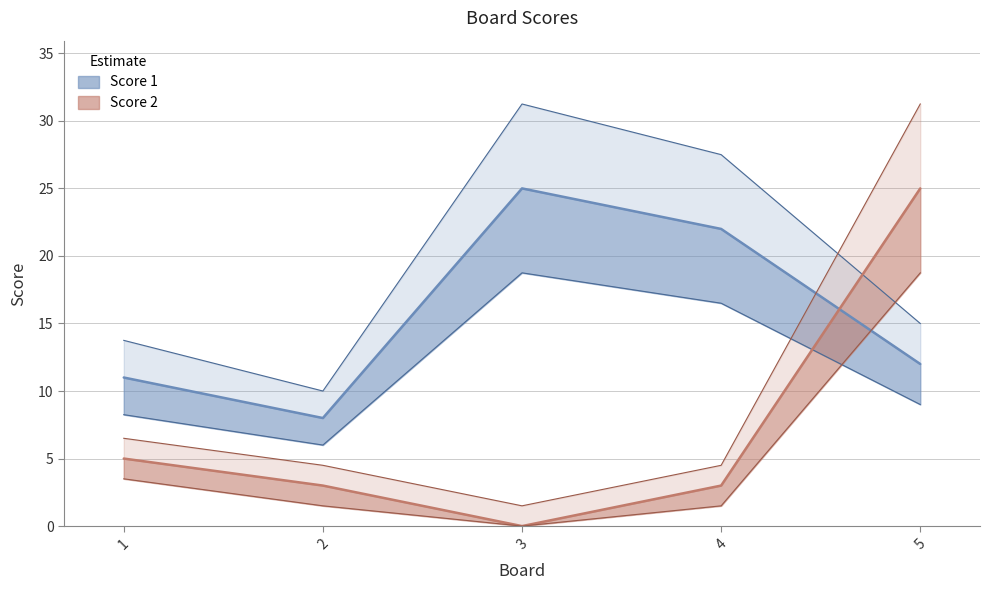

What are all the series names shown in the legend?

Score 1, Score 2